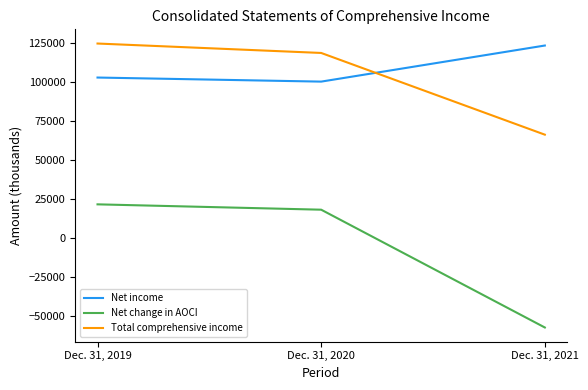

Which series has the largest range (max minus min)?

Net change in AOCI